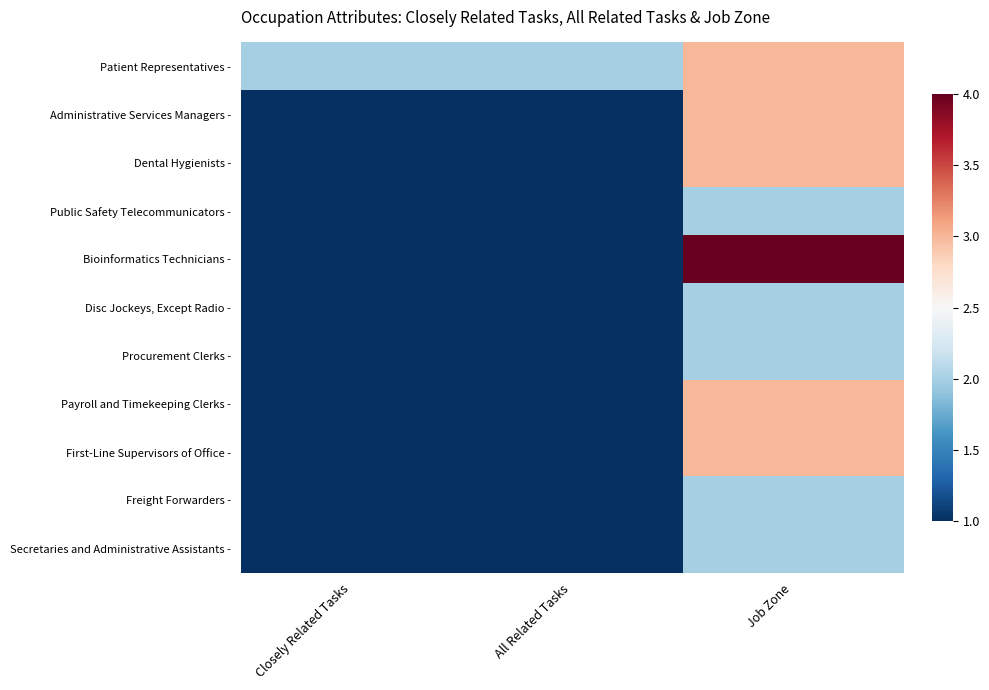

Reading left to right, transcribe all the data shown in this chart.

Patient Representatives -: Closely Related Tasks=2	All Related Tasks=2	Job Zone=3
Administrative Services Managers -: Closely Related Tasks=1	All Related Tasks=1	Job Zone=3
Dental Hygienists -: Closely Related Tasks=1	All Related Tasks=1	Job Zone=3
Public Safety Telecommunicators -: Closely Related Tasks=1	All Related Tasks=1	Job Zone=2
Bioinformatics Technicians -: Closely Related Tasks=1	All Related Tasks=1	Job Zone=4
Disc Jockeys, Except Radio -: Closely Related Tasks=1	All Related Tasks=1	Job Zone=2
Procurement Clerks -: Closely Related Tasks=1	All Related Tasks=1	Job Zone=2
Payroll and Timekeeping Clerks -: Closely Related Tasks=1	All Related Tasks=1	Job Zone=3
First-Line Supervisors of Office -: Closely Related Tasks=1	All Related Tasks=1	Job Zone=3
Freight Forwarders -: Closely Related Tasks=1	All Related Tasks=1	Job Zone=2
Secretaries and Administrative Assistants -: Closely Related Tasks=1	All Related Tasks=1	Job Zone=2